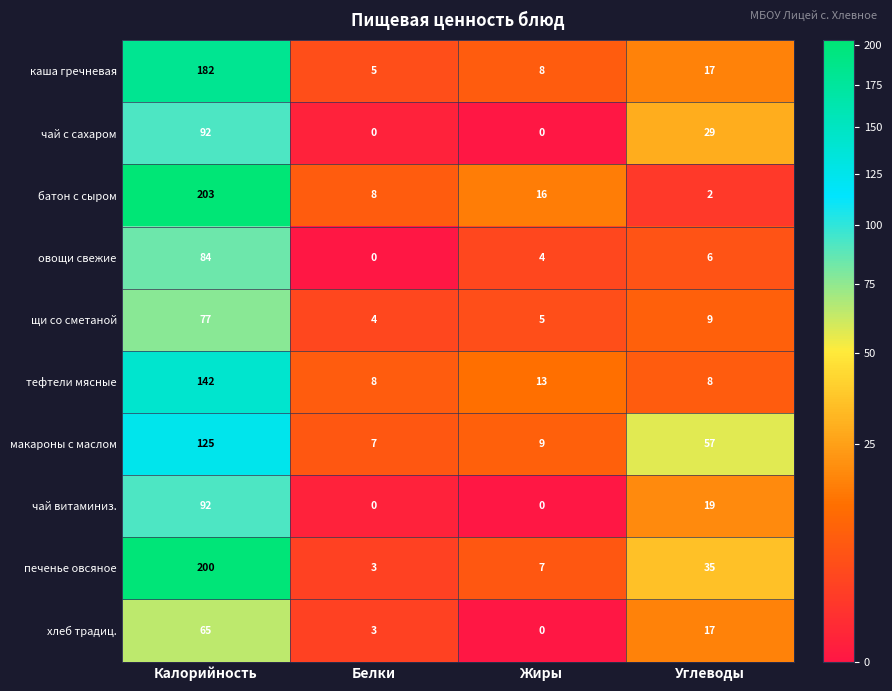

True or false: тефтели мясные has a value of 5 at Углеводы.

False